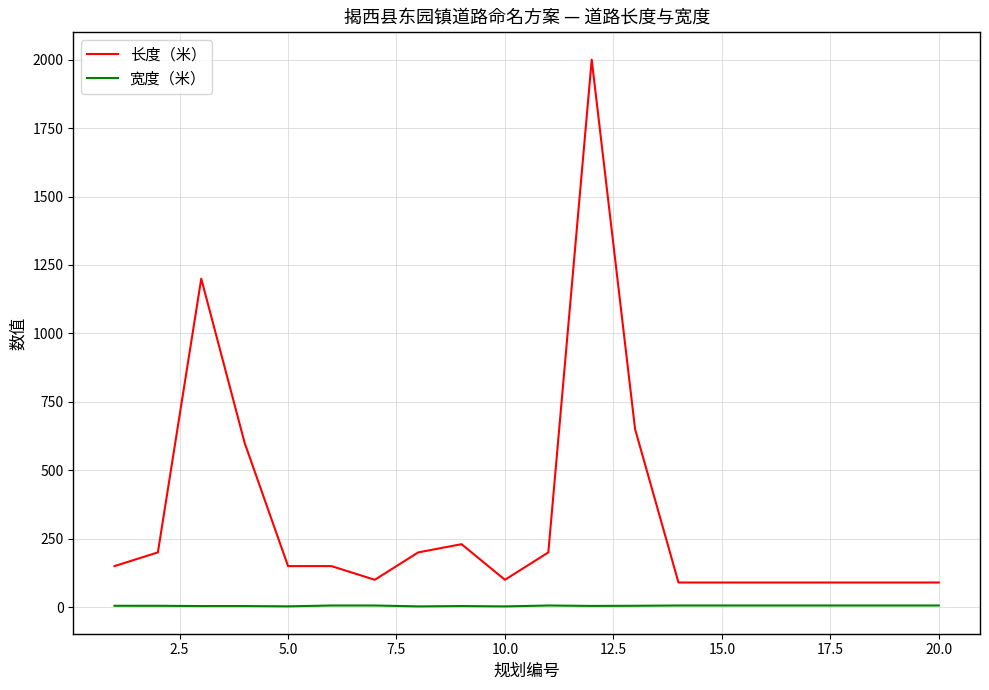

True or false: 长度（米） and 宽度（米） intersect in this chart.

False